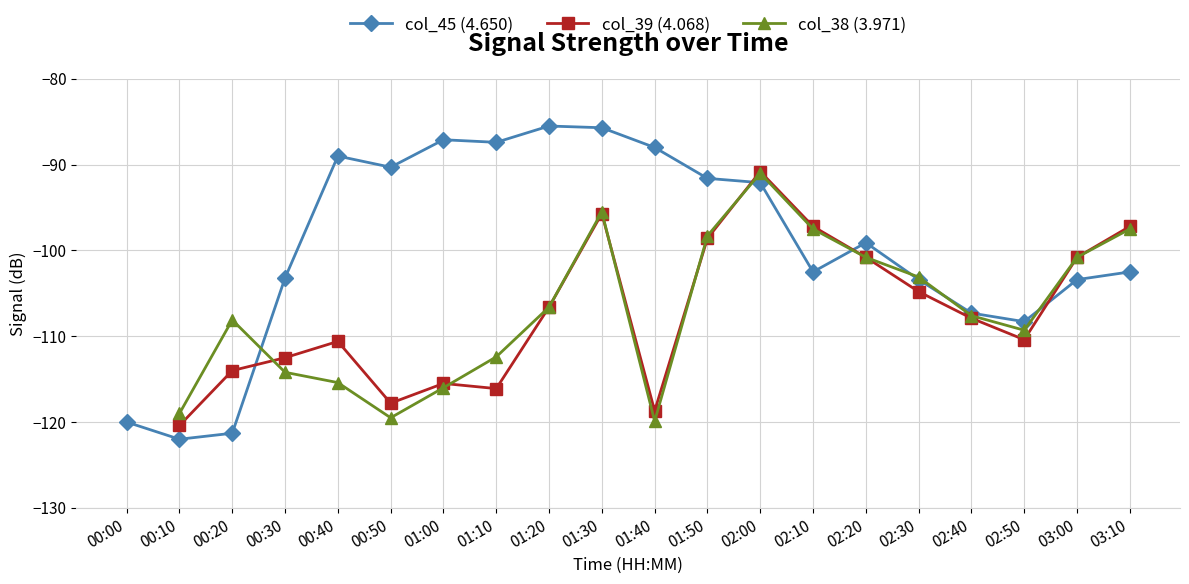

True or false: col_45 (4.650) has a value of -36.0 at 01:50.

False